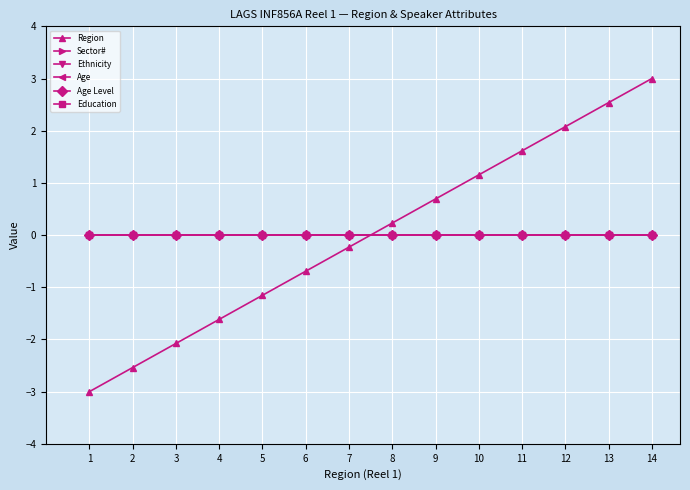

True or false: Age has a value of 0.0 at 10.

True